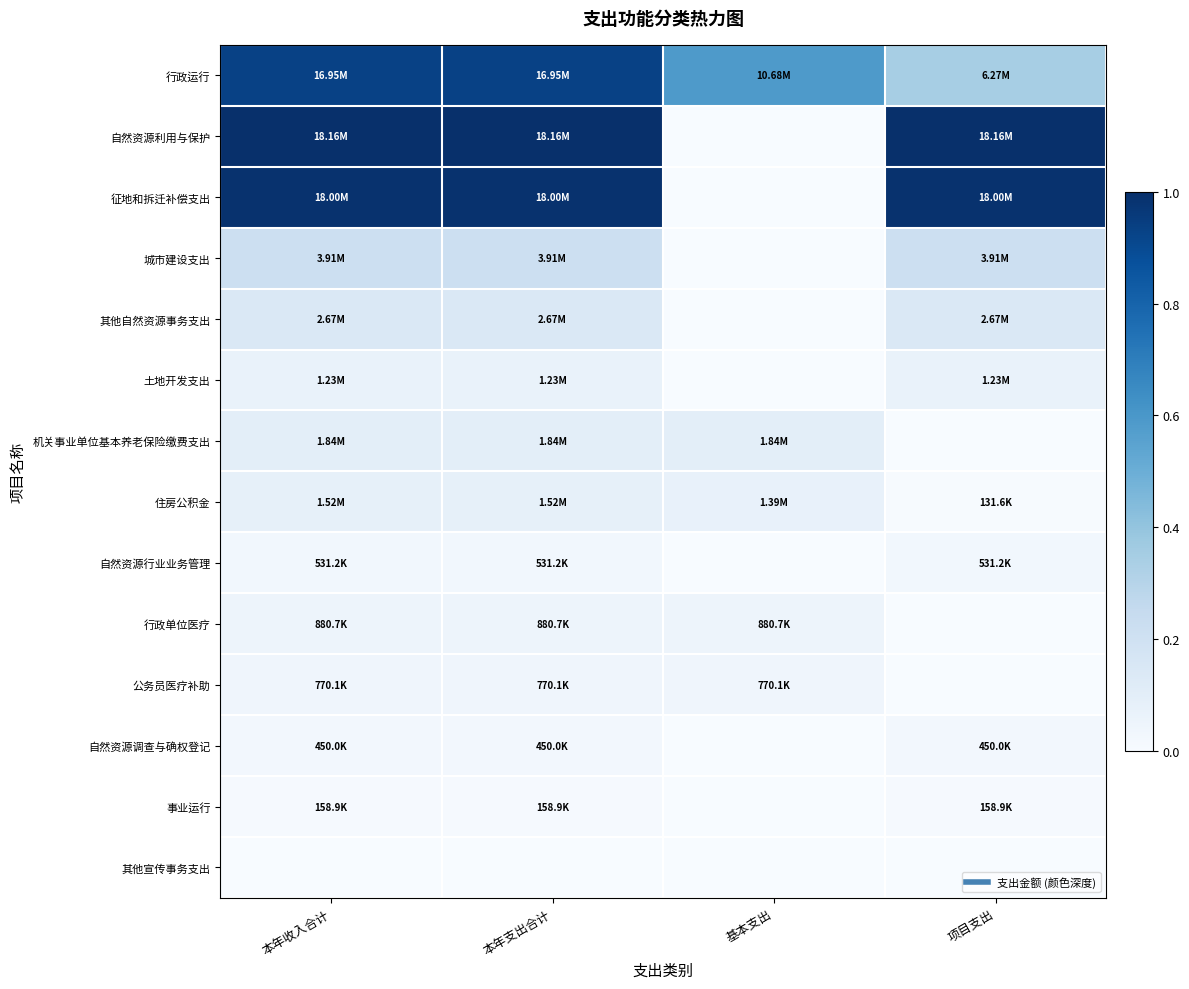

At which category is the sum across all series the highest?

本年收入合计